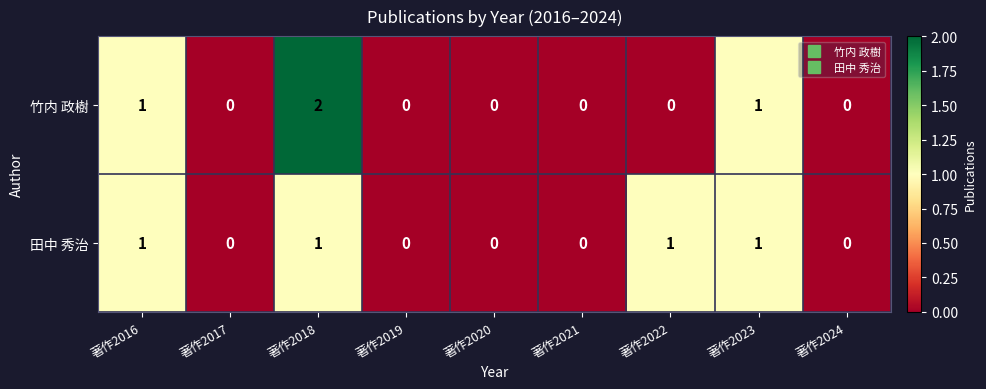

Which label corresponds to the largest value in the chart?

著作2018